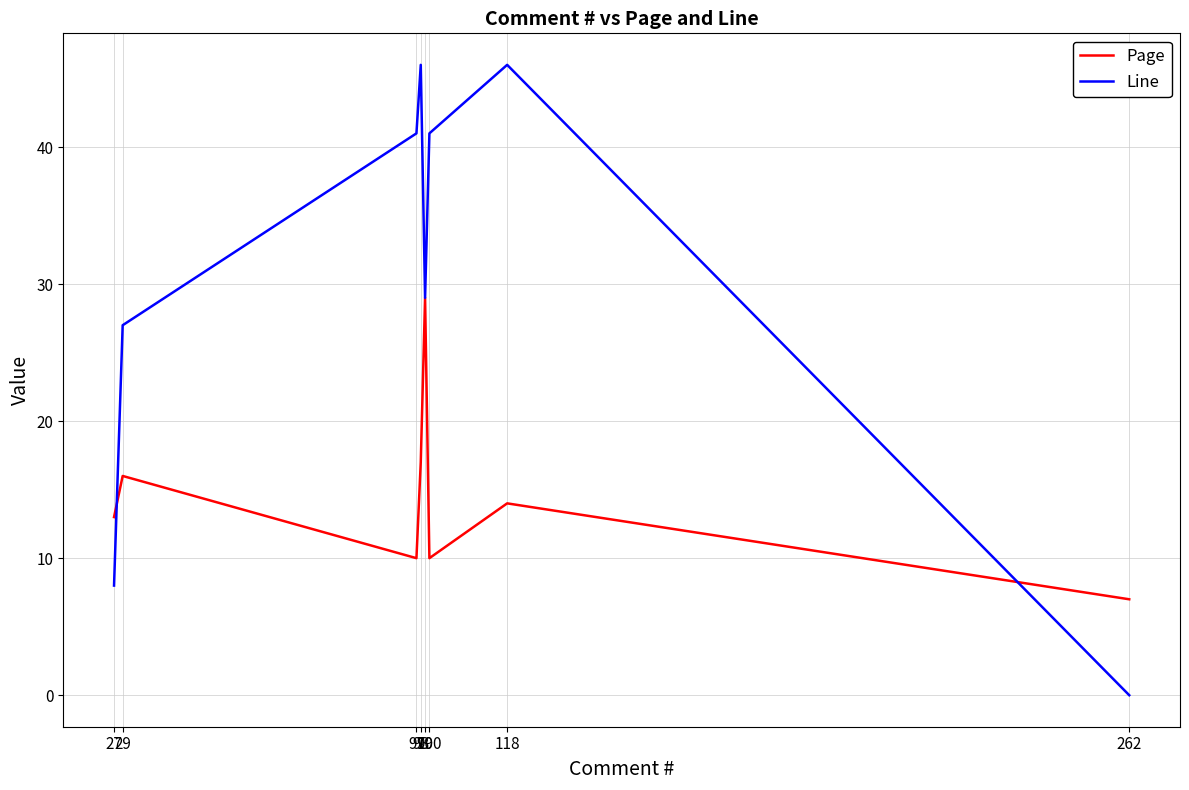

What is the sum of all Page values?

116